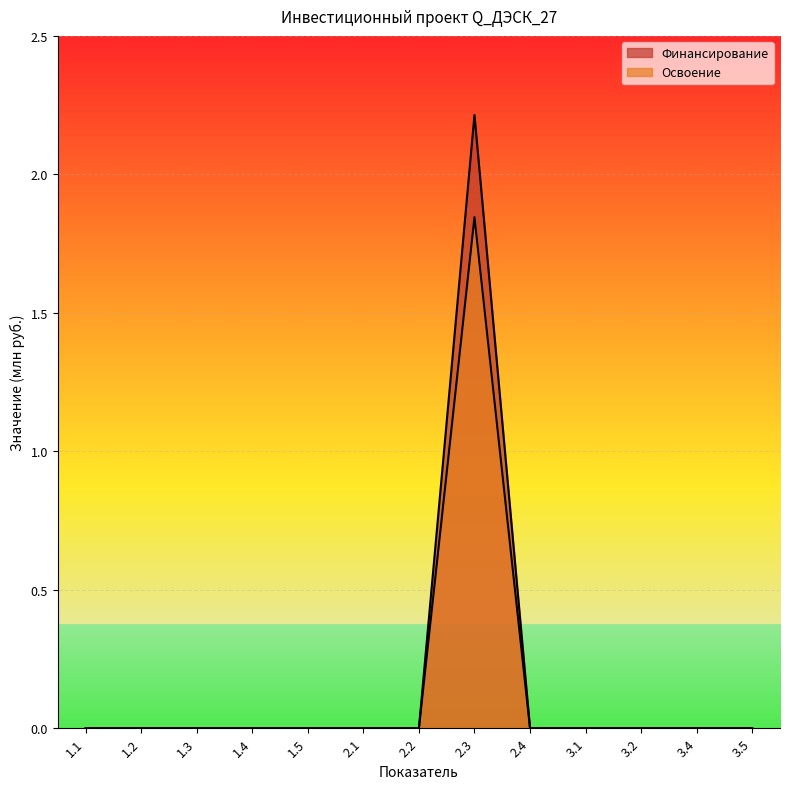

The Финансирование series shows 0.0 at 3.5. True or false?

True